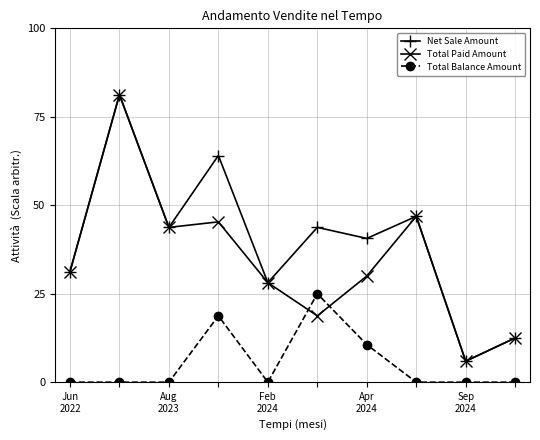

Which series has the largest total across all categories?

Net Sale Amount